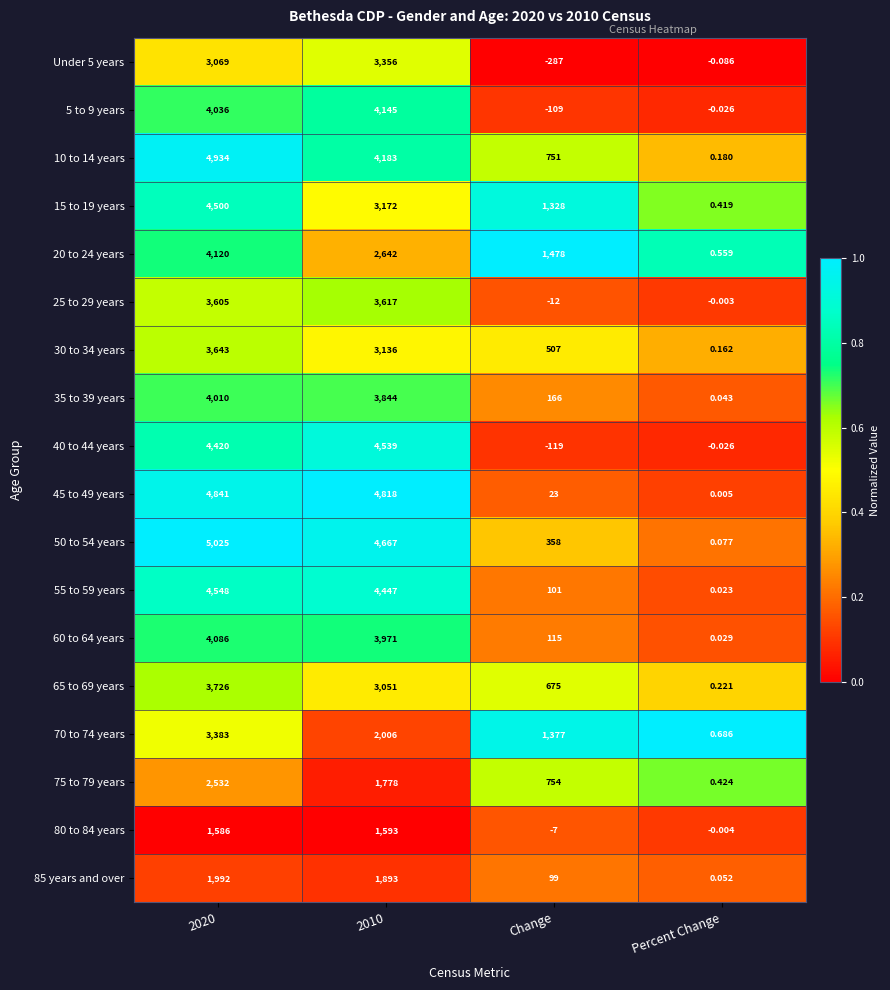

Is the value of 5 to 9 years at 2010 greater than the value of 25 to 29 years at Percent Change?

Yes